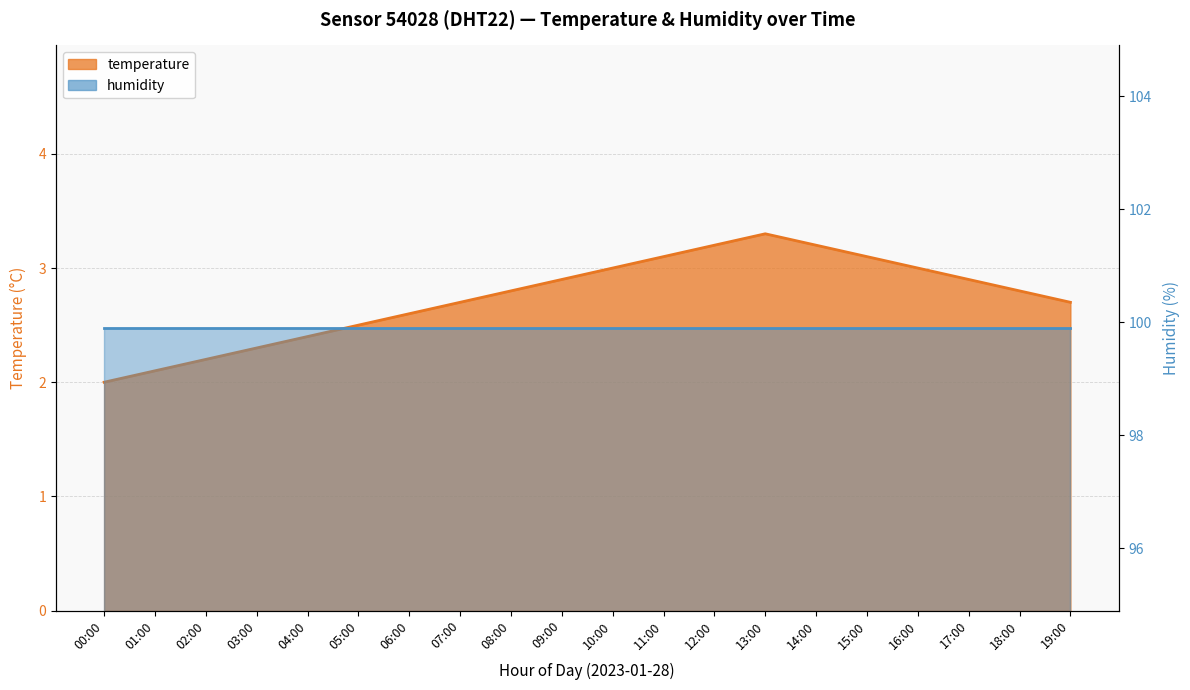

What is the label of the 18th point from the left?

17:00